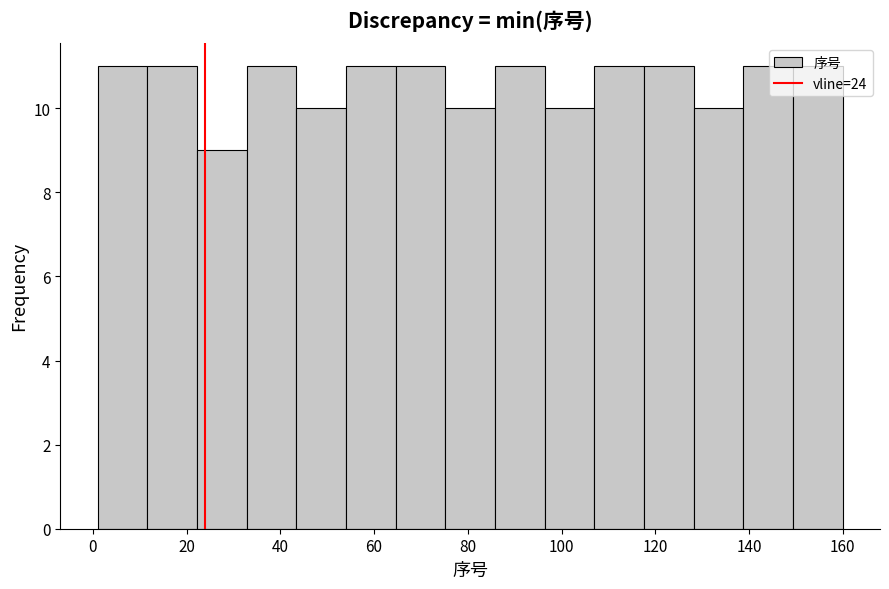

How tall is the bar that spans 96.4 to 107.0 on the x-axis? Neither the bar edges nor the heights are printed on the chart, so give them approximately, as read against the axes.

10